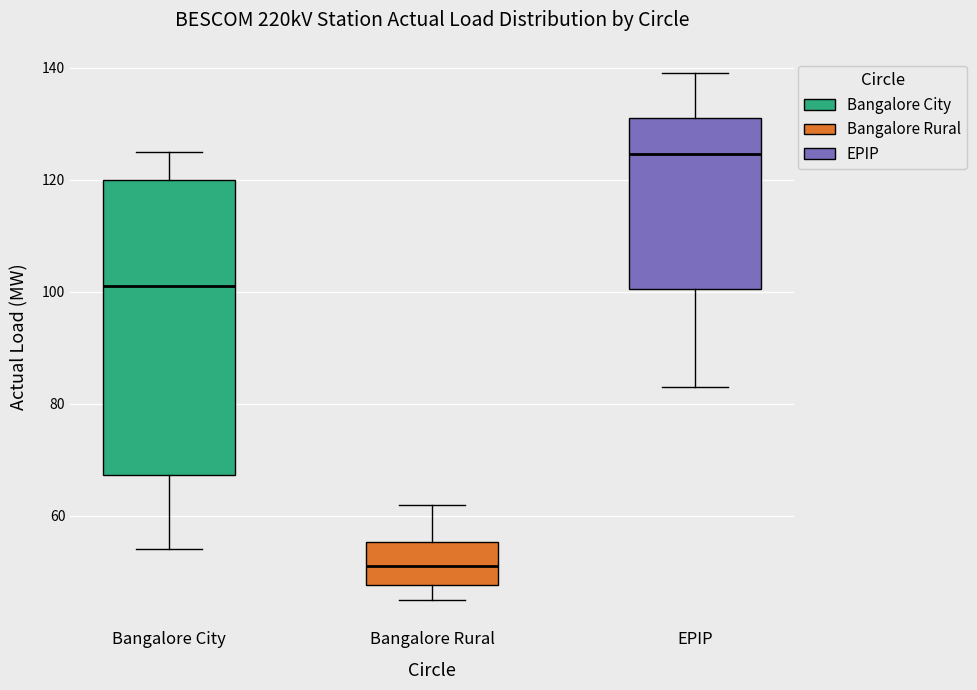

Comparing the boxes themselves (not the whiskers), which one is the tallest?

Bangalore City